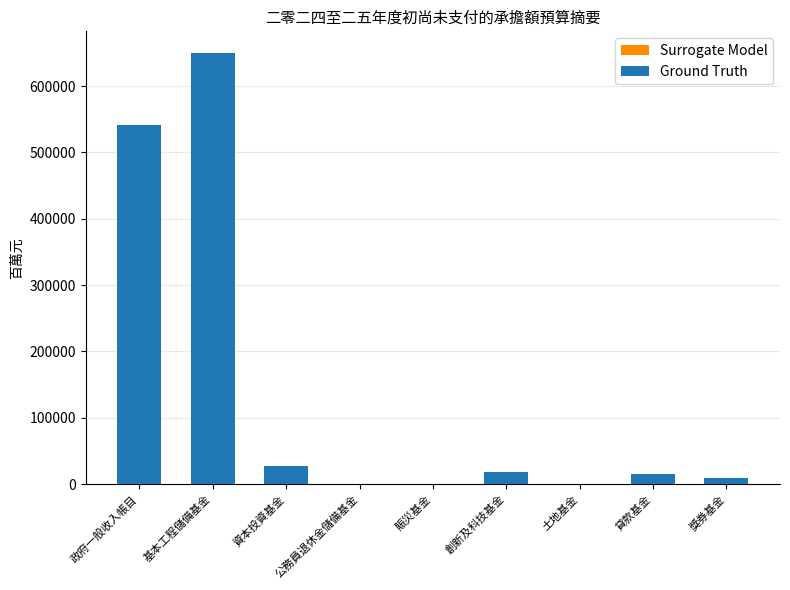

The Surrogate Model series shows -265589 at 土地基金. True or false?

False